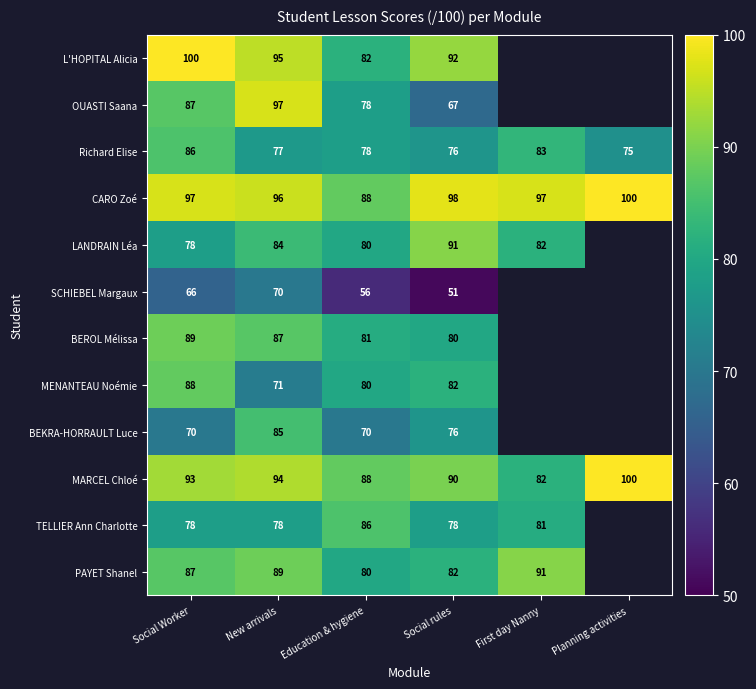

How many values in OUASTI Saana are above zero?

4